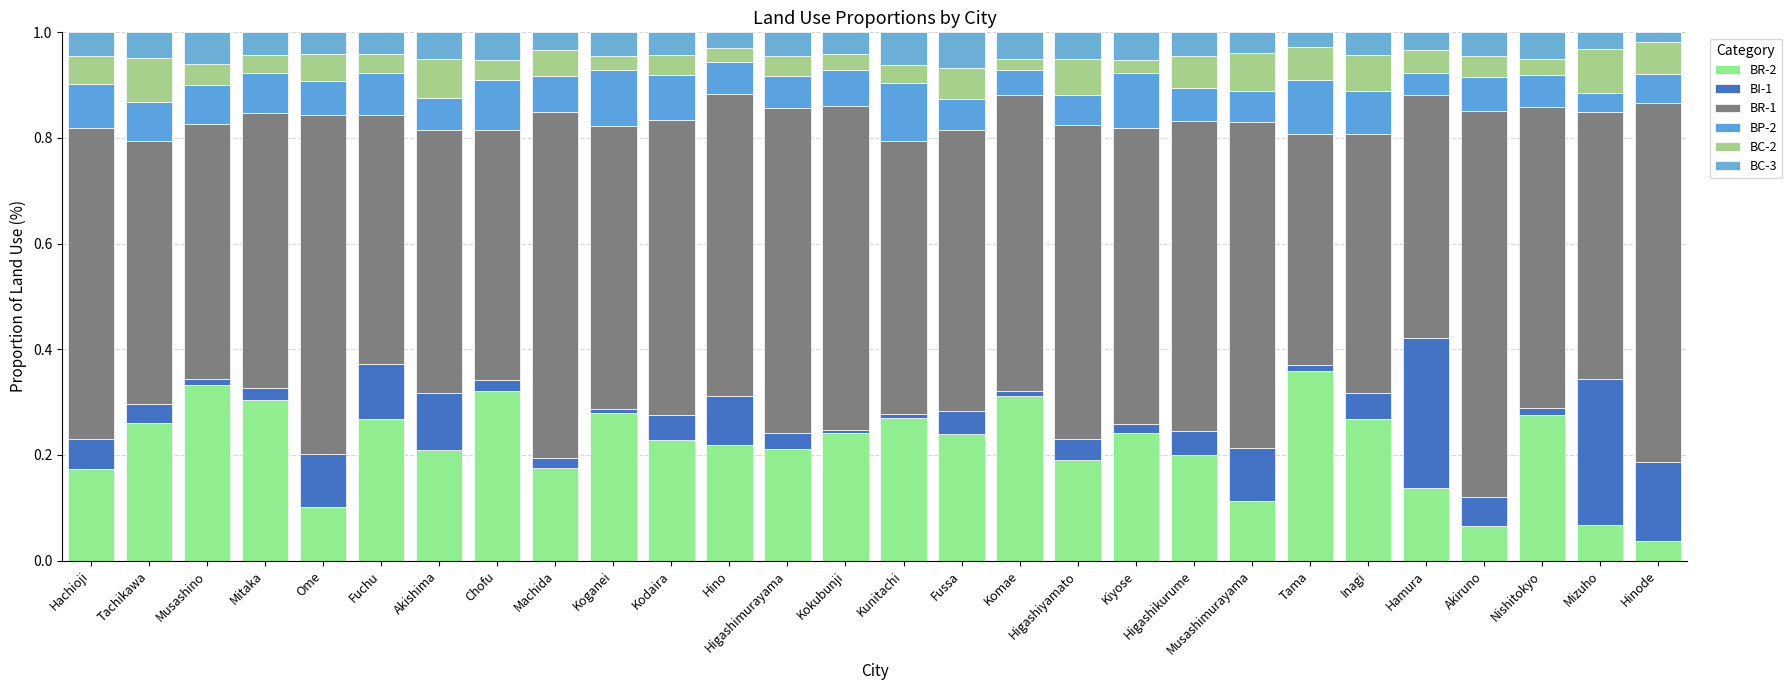

What is the label of the 23rd bar from the left?

Inagi